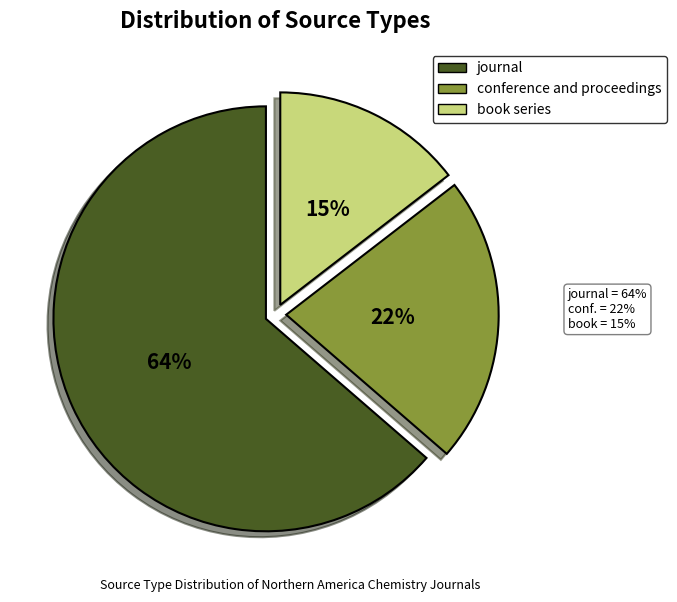

Approximately how many times larger is the value at conference and proceedings compared to journal?

0.3